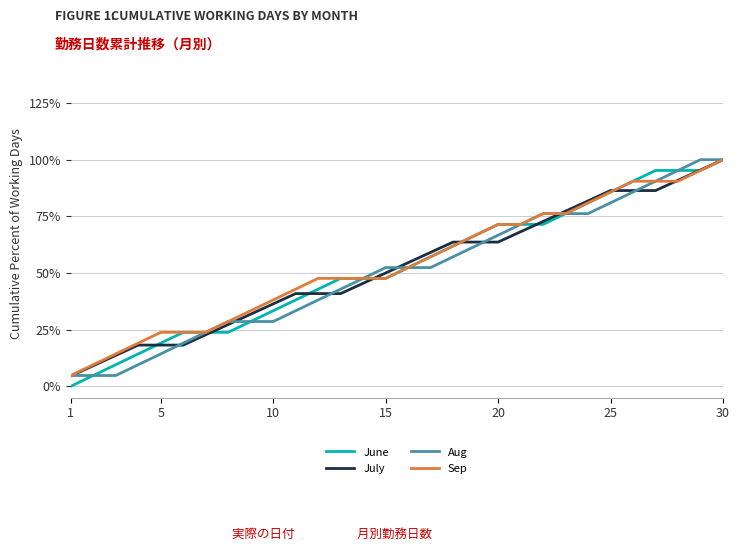

Which series has the largest total across all categories?

Sep